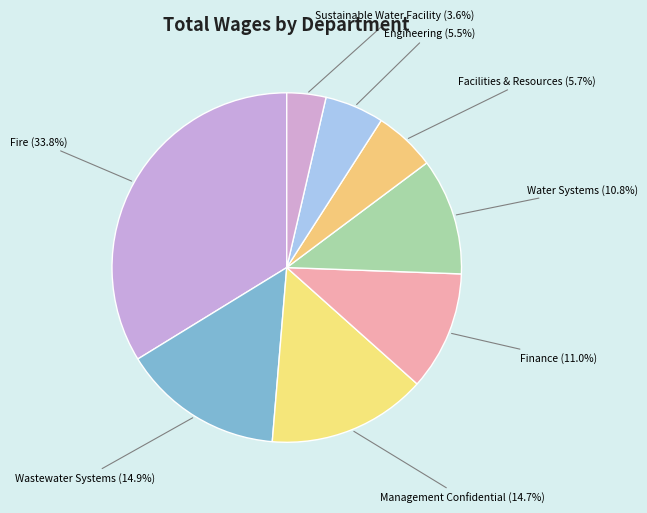

What is the ratio of the value at Facilities & Resources to the value at Management Confidential?

0.4